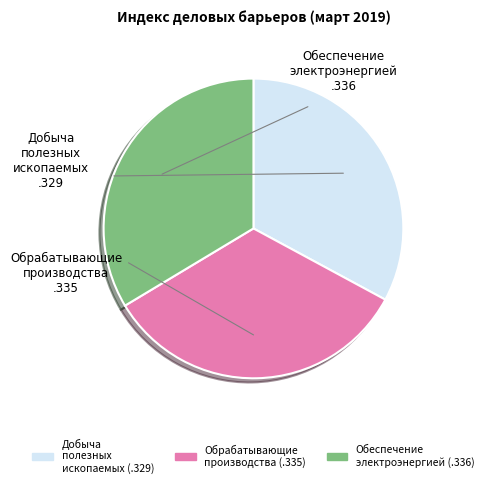

Does any single category account for the majority?

No